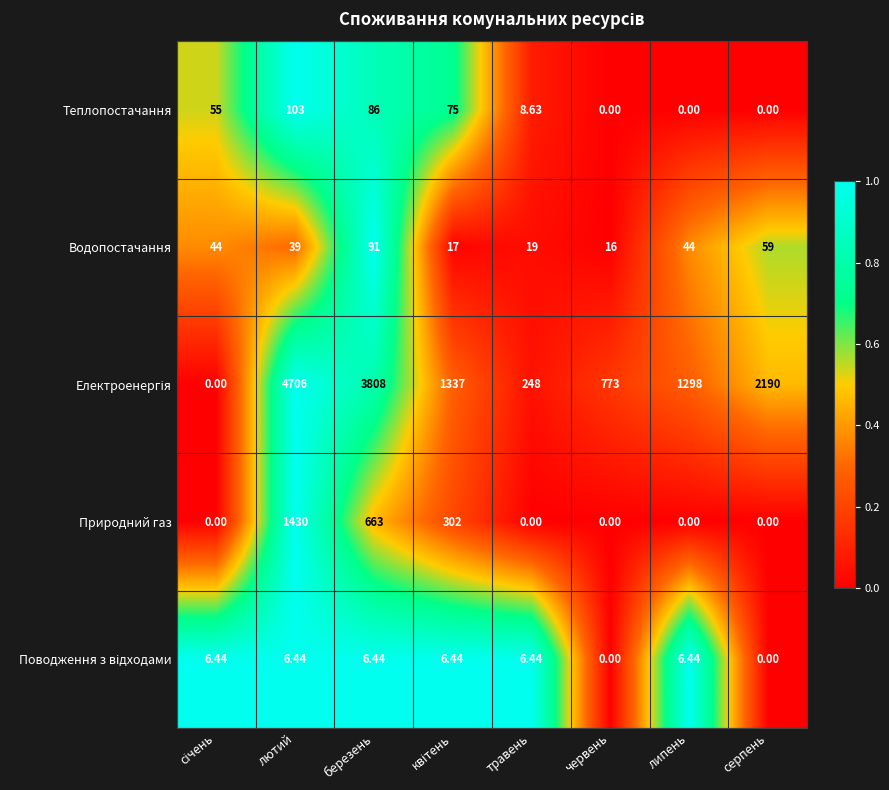

At which category is the sum across all series the highest?

лютий